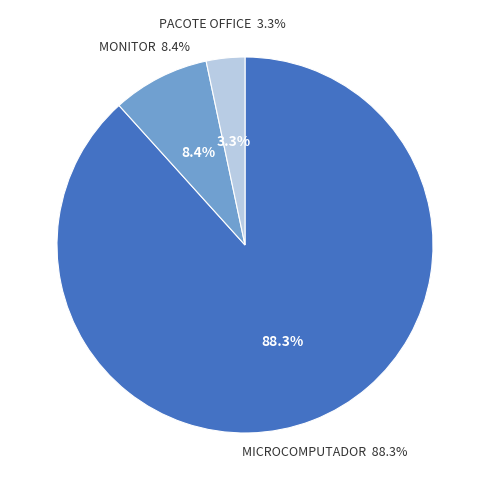

What is the ratio of the value at PACOTE OFFICE to the value at MONITOR?

0.4